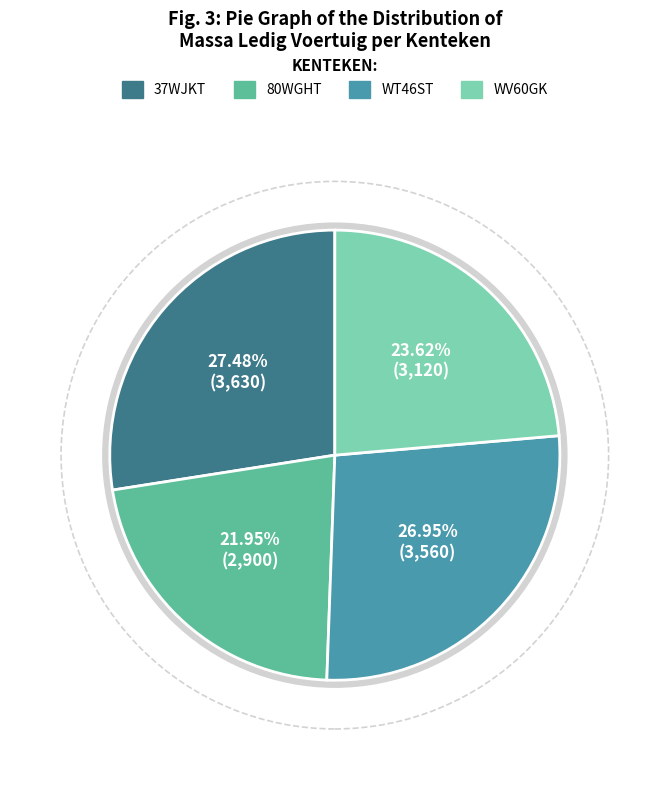

What is the total percentage of WV60GK and 80WGHT?

45.6%